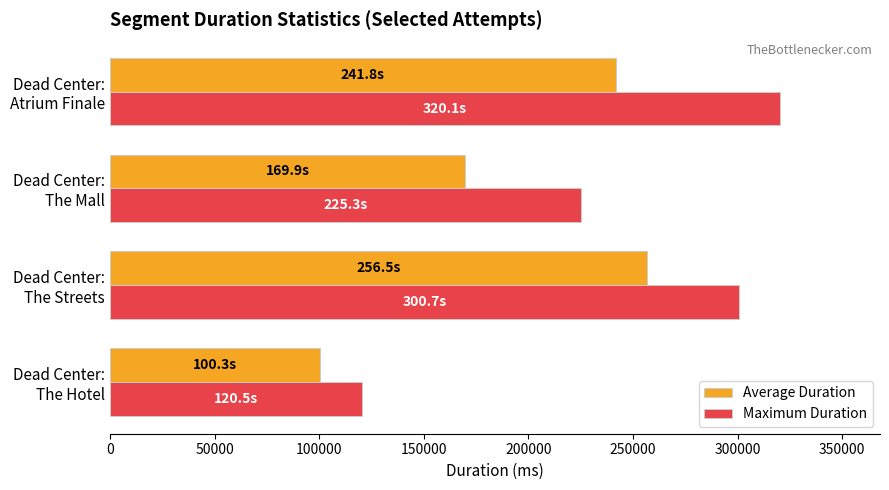

Rank the series by their maximum value, from highest to lowest.

Maximum Duration, Average Duration